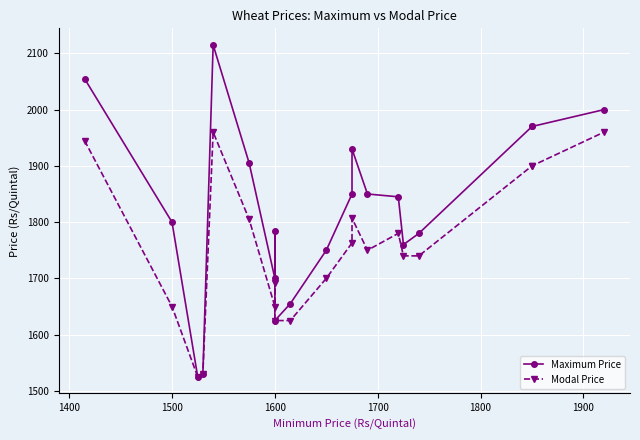

In Maximum Price, how many points are lower than both neighbors (excluding endpoints)?

4